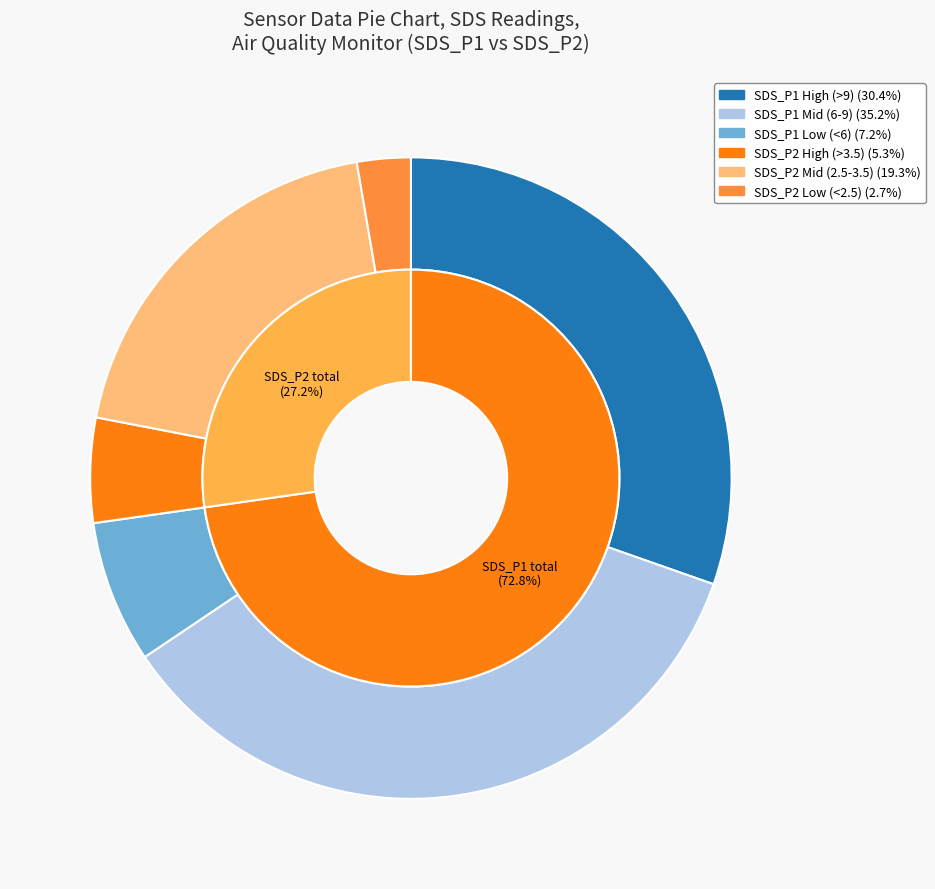

Combined, do 23 and 20 account for over 50%?

No